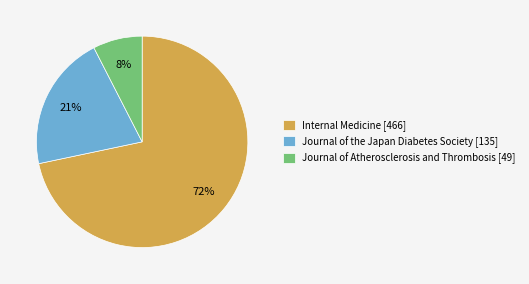

Which category has the smallest portion of the pie?

Journal of Atherosclerosis and Thrombosis [49]